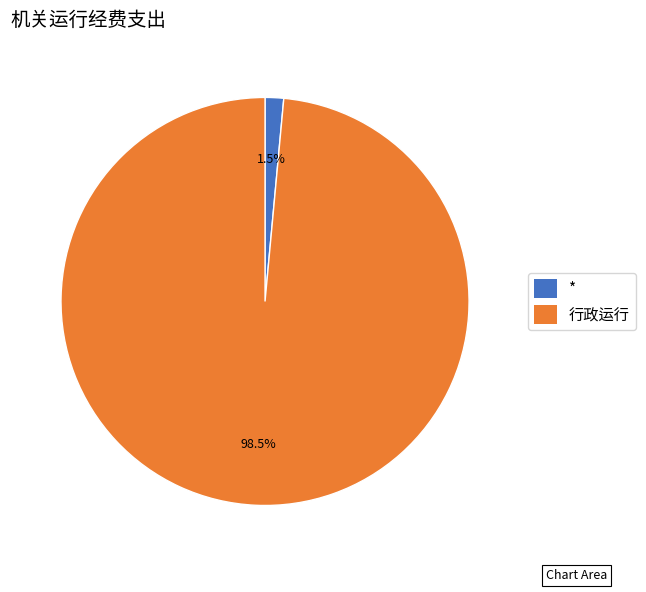

Count the number of slices in the pie.

2